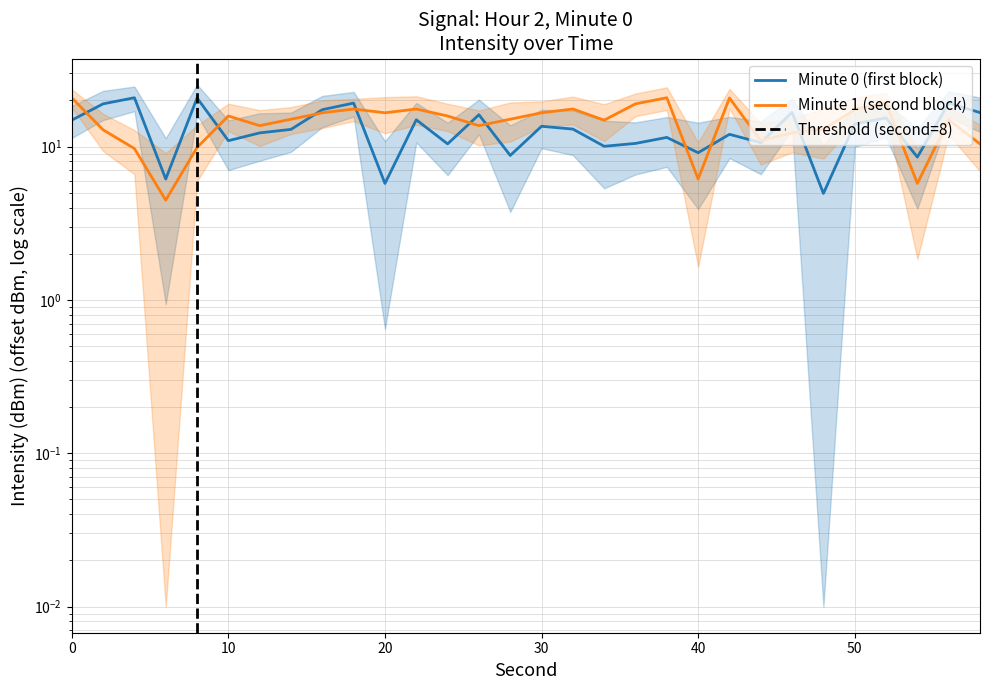

Rank the categories by intensity(dBm) value from highest to lowest.

4, 8, 18, 56, 2, 16, 46, 58, 26, 52, 22, 0, 50, 30, 32, 14, 12, 42, 38, 10, 44, 36, 24, 34, 40, 28, 54, 6, 20, 48